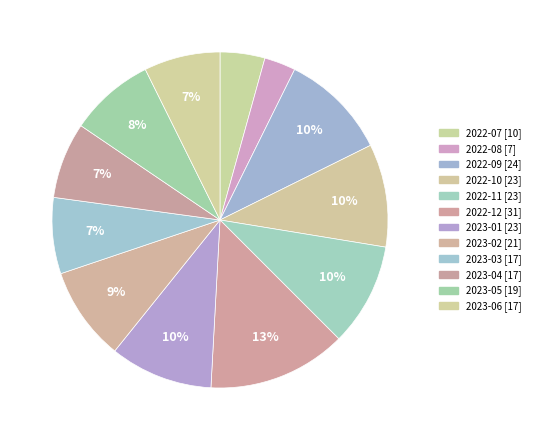

To the nearest percent, what is the combined percentage of 2023-06 and 2023-01?

17%